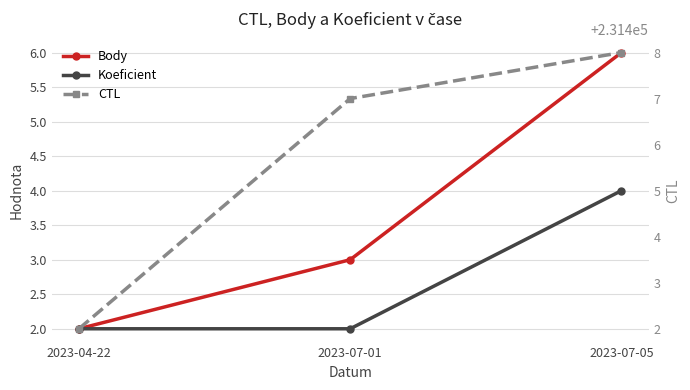

Where is CTL nearest to the value 231405?

2023-07-01